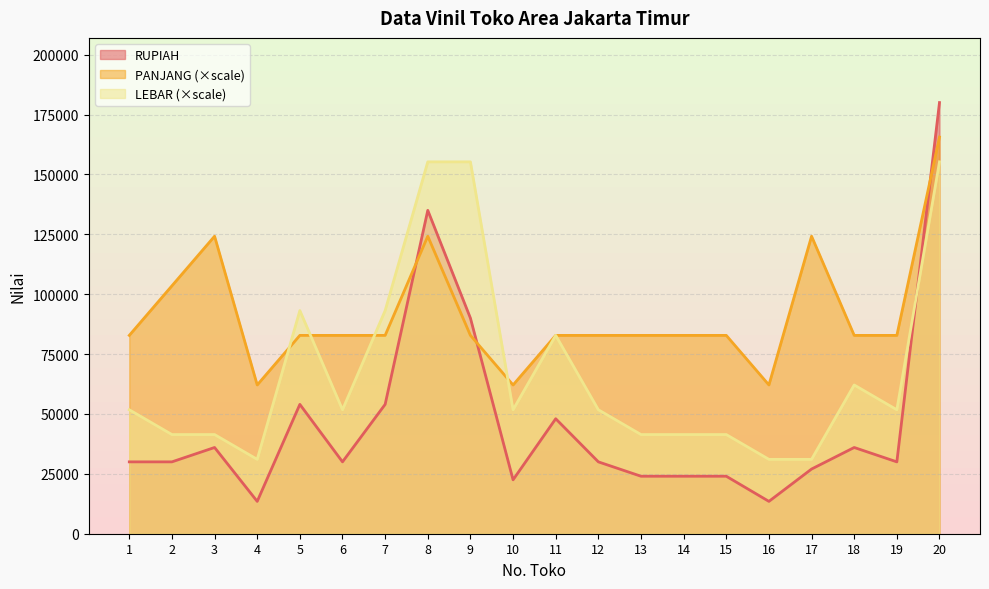

What is the minimum value shown in the chart?

13500.0